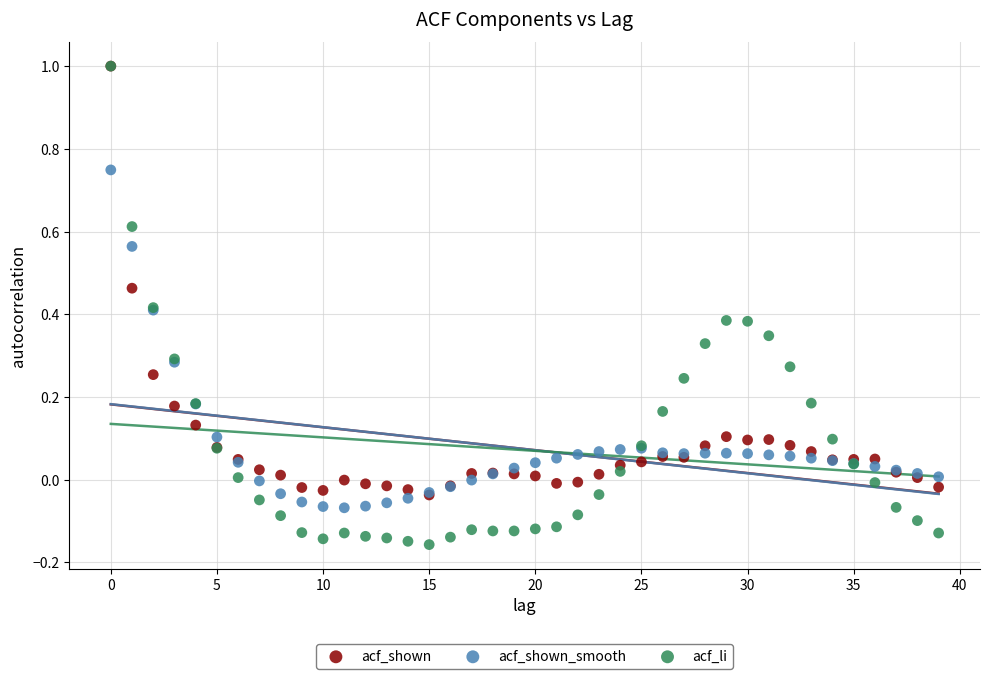

Which series reaches the minimum Y coordinate?

acf_li